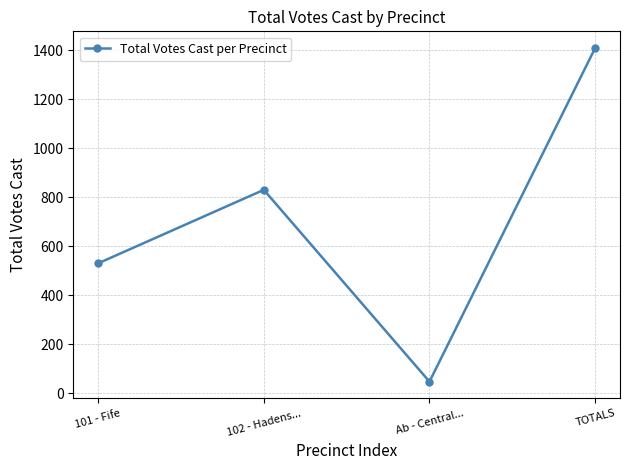

Does the chart display data point markers on the line(s)?

Yes